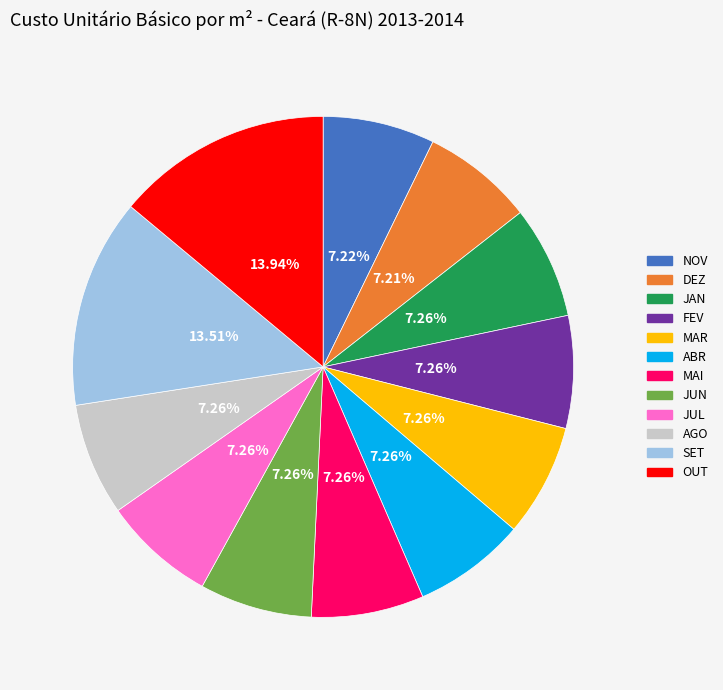

Combined, do MAR and SET account for over 50%?

No